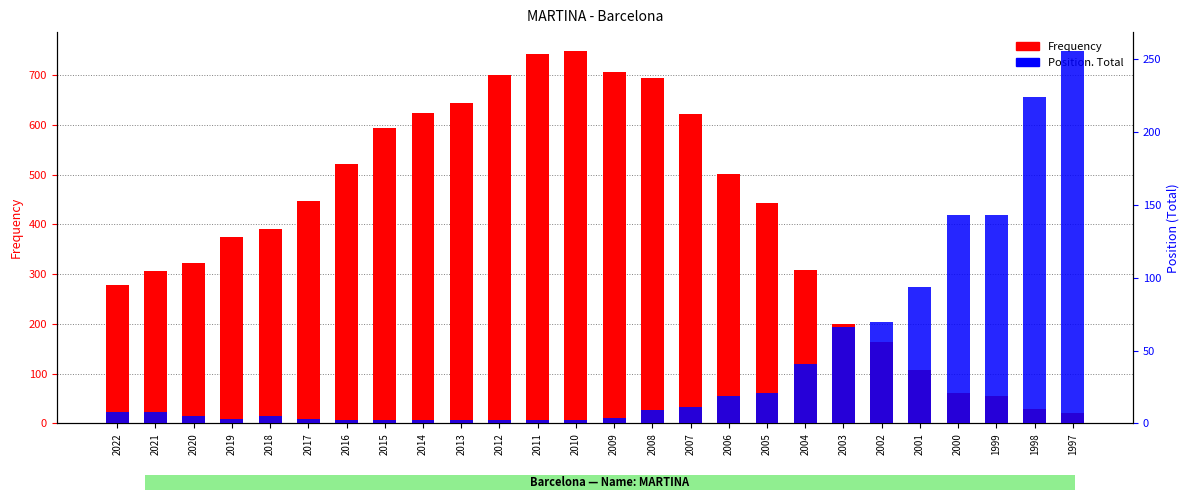

At which label does Position. Total first exceed 8?

2008